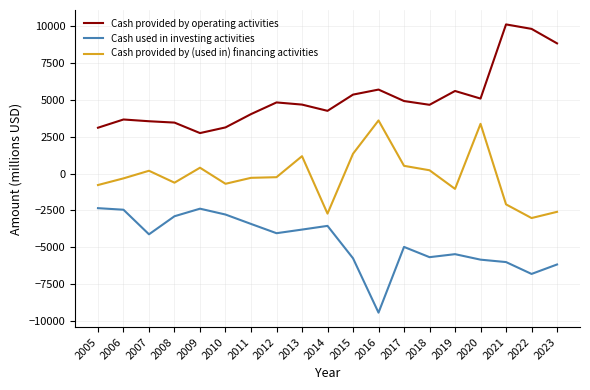

What is the spread (max minus min) of values at 2020?

10943